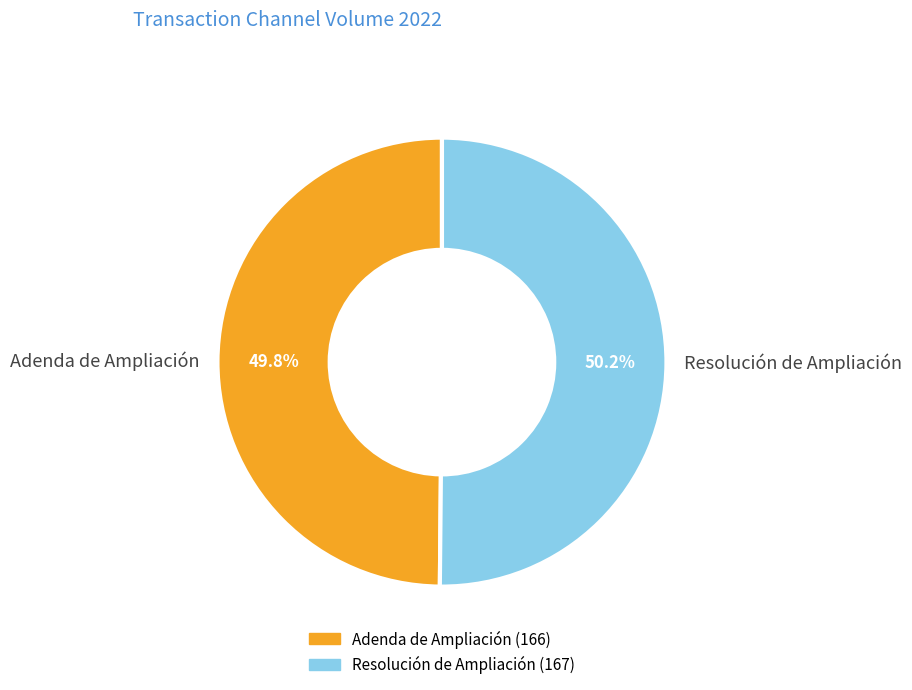

How much of the chart is everything except Adenda de Ampliación?

50.2%